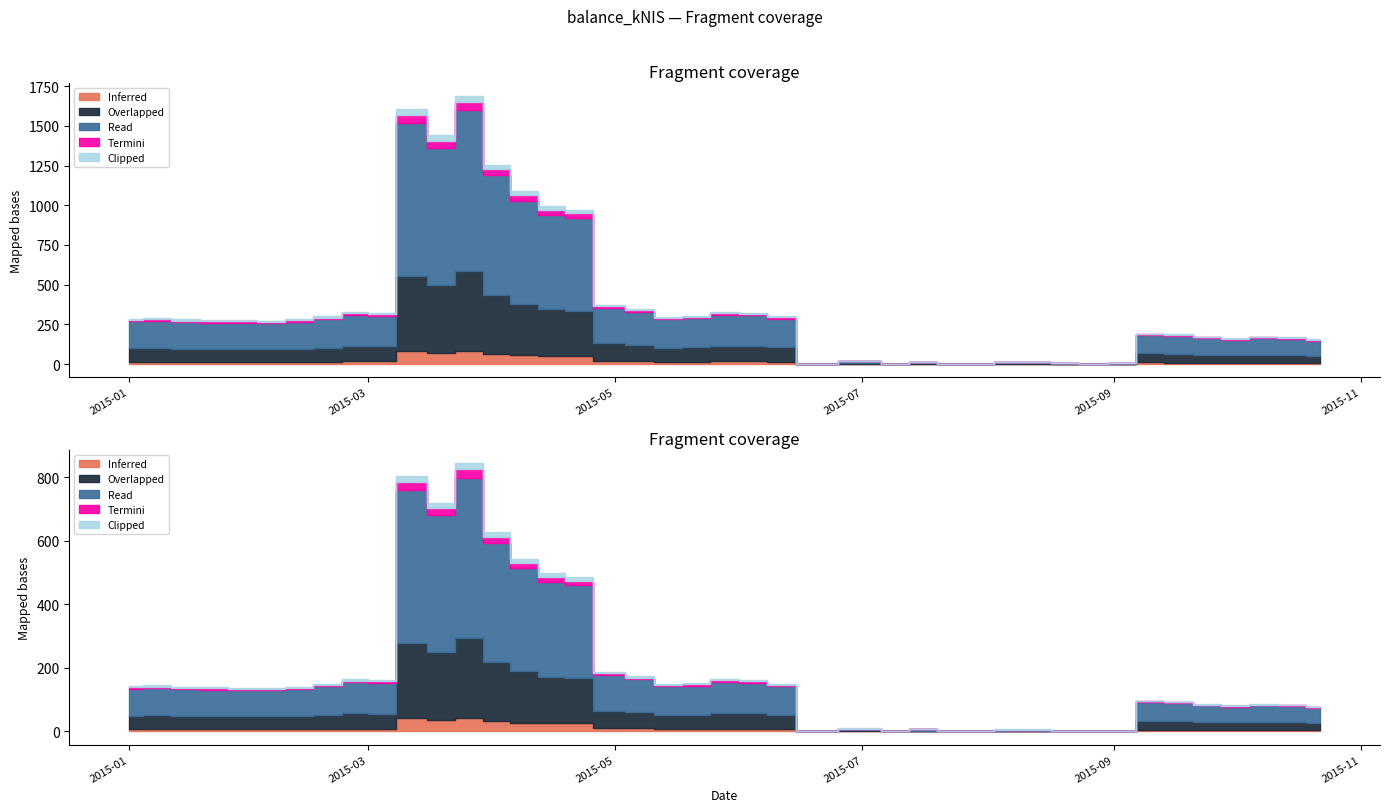

What are all the series names shown in the legend?

Inferred, Overlapped, Read, Termini, Clipped